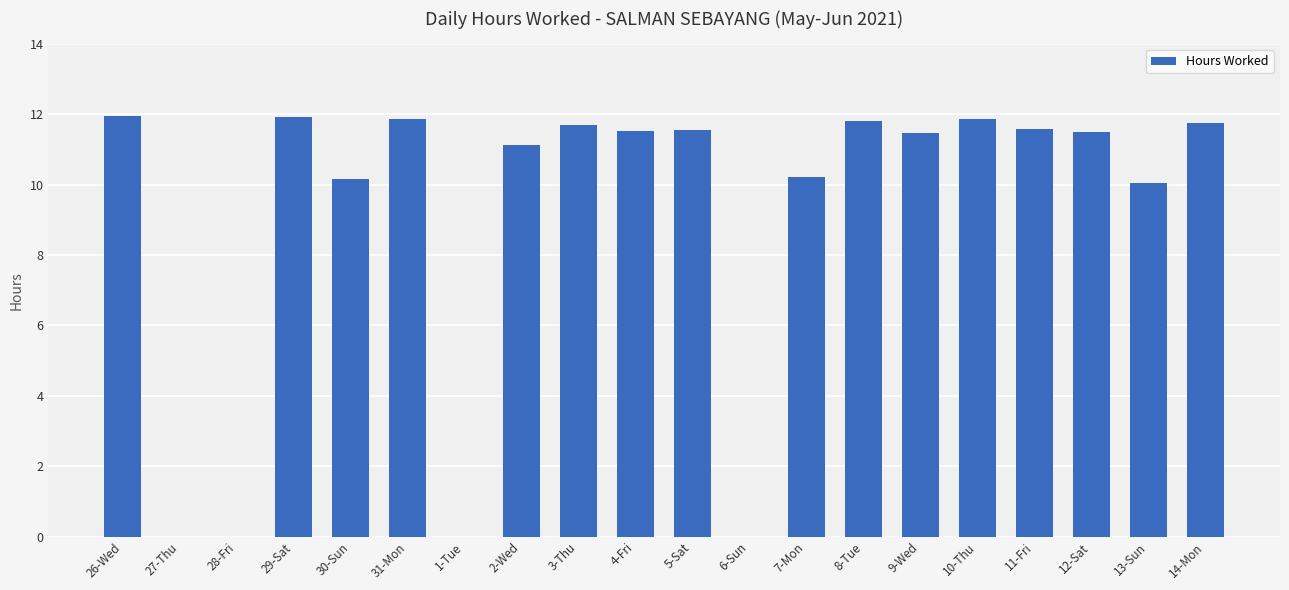

True or false: the data shows 0.0 at 1-Tue.

True